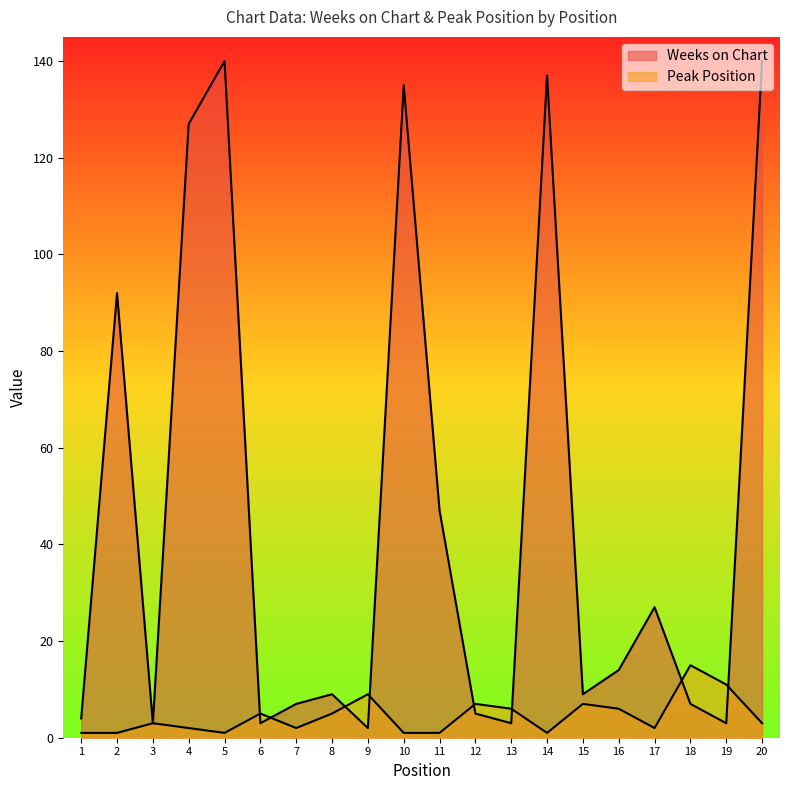

Which has a higher value, 15 or 13?

15